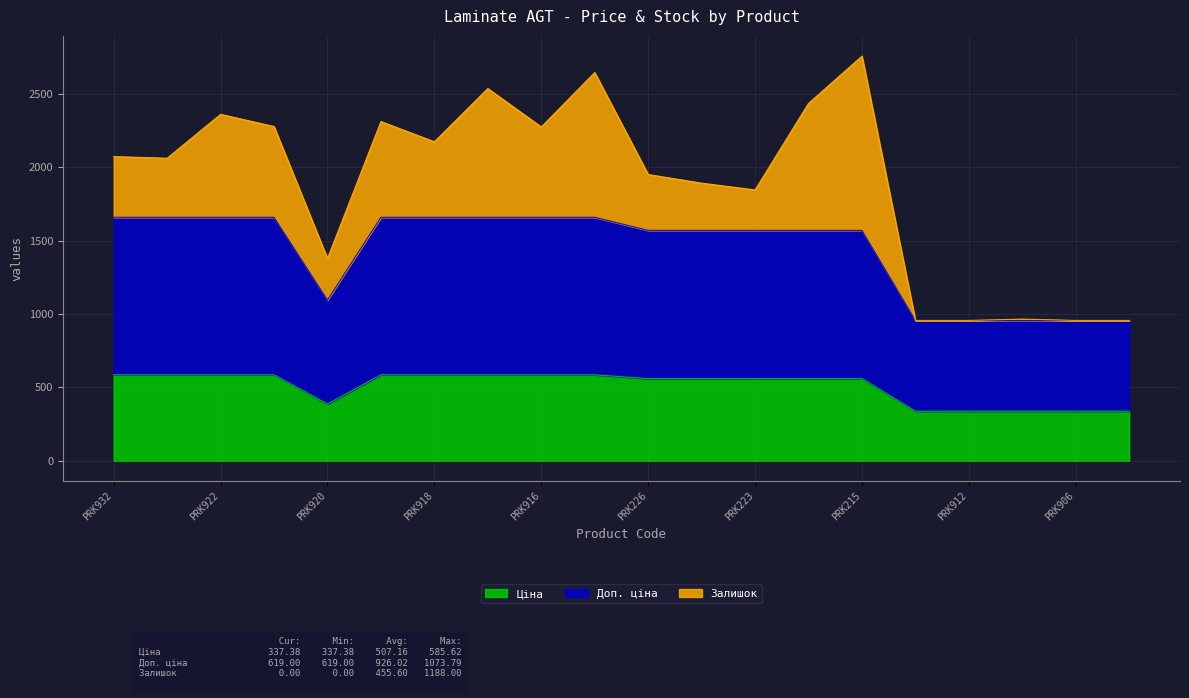

True or false: Ціна has a value of 254.1 at PRK215.

False